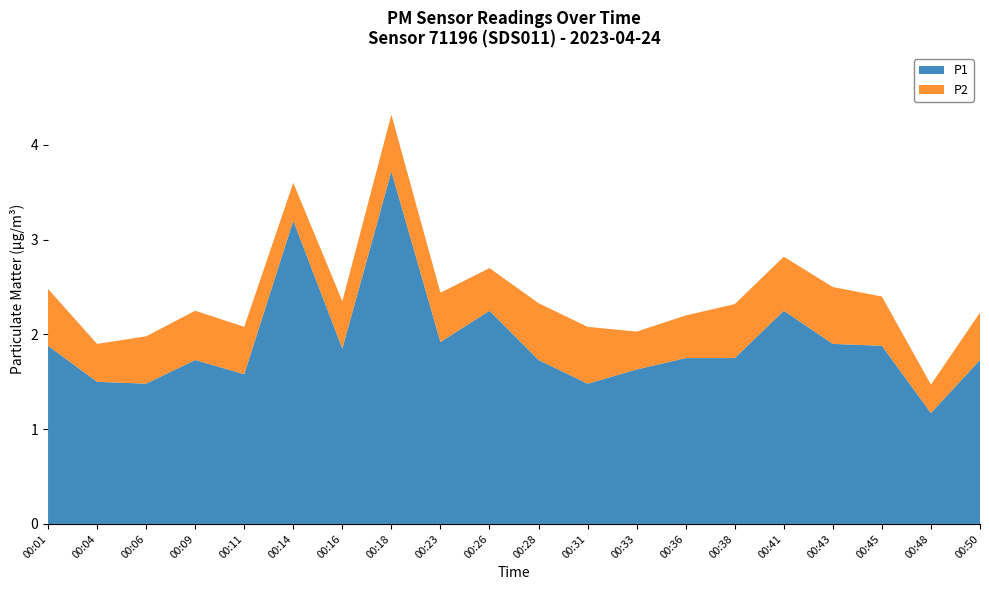

Where is P2 nearest to the value 0?

00:48